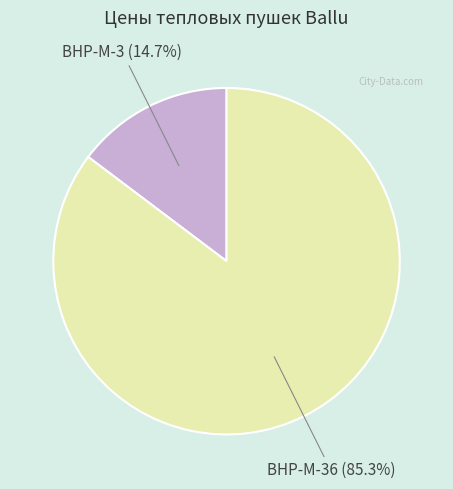

True or false: BHP-M-36 accounts for 97% of the total.

False